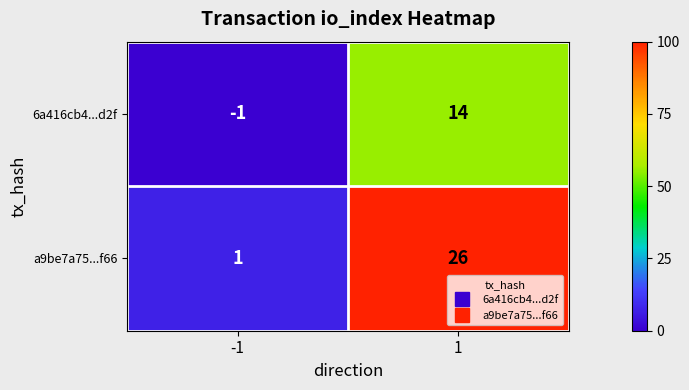

What is the sum of the 6a416cb4...d2f values at -1 and 1?

13